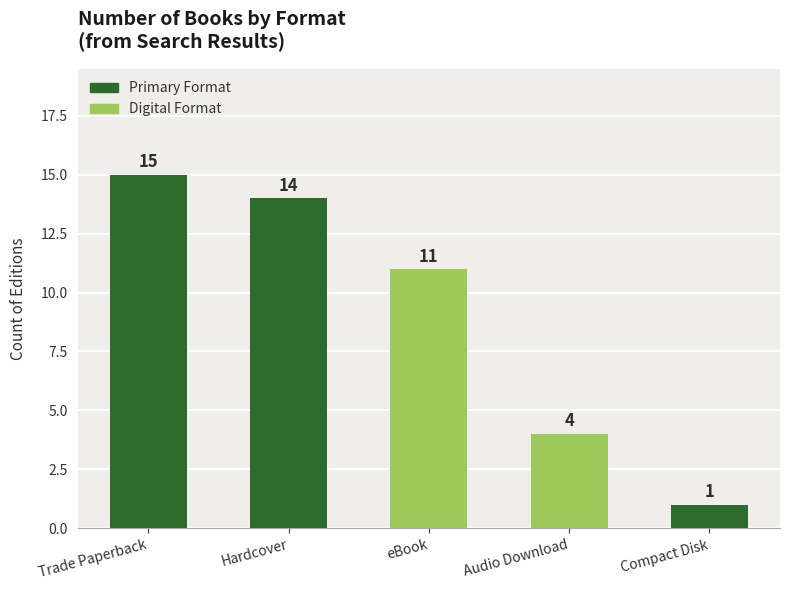

Which category has the highest value across all series?

Trade Paperback